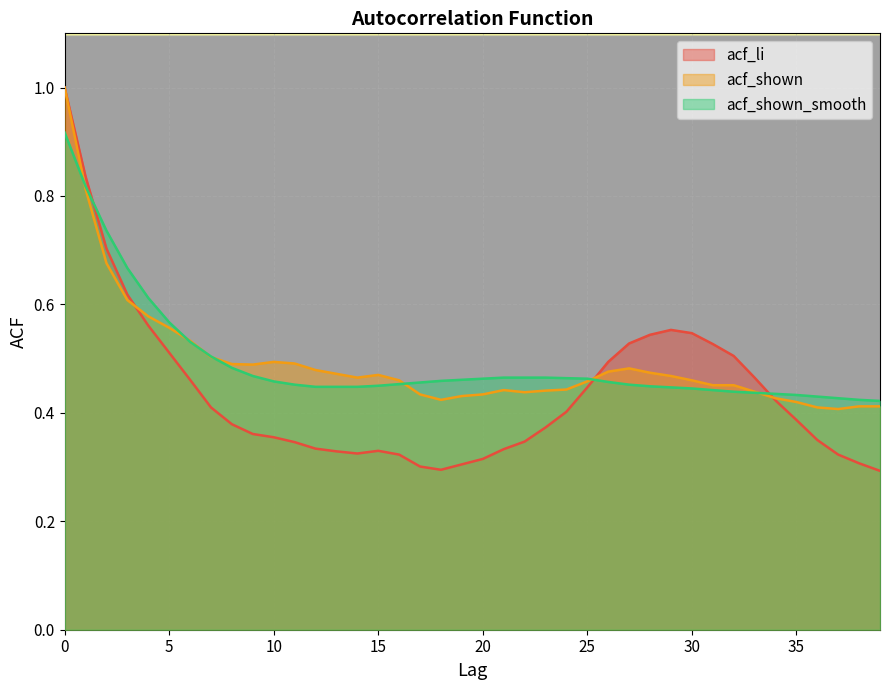

Reading left to right, transcribe all the data shown in this chart.

acf_li: 1.0	0.8	0.7	0.6	0.6	0.5	0.5	0.4	0.4	0.4	0.4	0.3	0.3	0.3	0.3	0.3	0.3	0.3	0.3	0.3	0.3	0.3	0.3	0.4	0.4	0.4	0.5	0.5	0.5	0.6	0.5	0.5	0.5	0.5	0.4	0.4	0.3	0.3	0.3	0.3
acf_shown: 1.0	0.8	0.7	0.6	0.6	0.6	0.5	0.5	0.5	0.5	0.5	0.5	0.5	0.5	0.5	0.5	0.5	0.4	0.4	0.4	0.4	0.4	0.4	0.4	0.4	0.5	0.5	0.5	0.5	0.5	0.5	0.5	0.5	0.4	0.4	0.4	0.4	0.4	0.4	0.4
acf_shown_smooth: 0.9	0.8	0.7	0.7	0.6	0.6	0.5	0.5	0.5	0.5	0.5	0.5	0.4	0.4	0.4	0.5	0.5	0.5	0.5	0.5	0.5	0.5	0.5	0.5	0.5	0.5	0.5	0.5	0.4	0.4	0.4	0.4	0.4	0.4	0.4	0.4	0.4	0.4	0.4	0.4